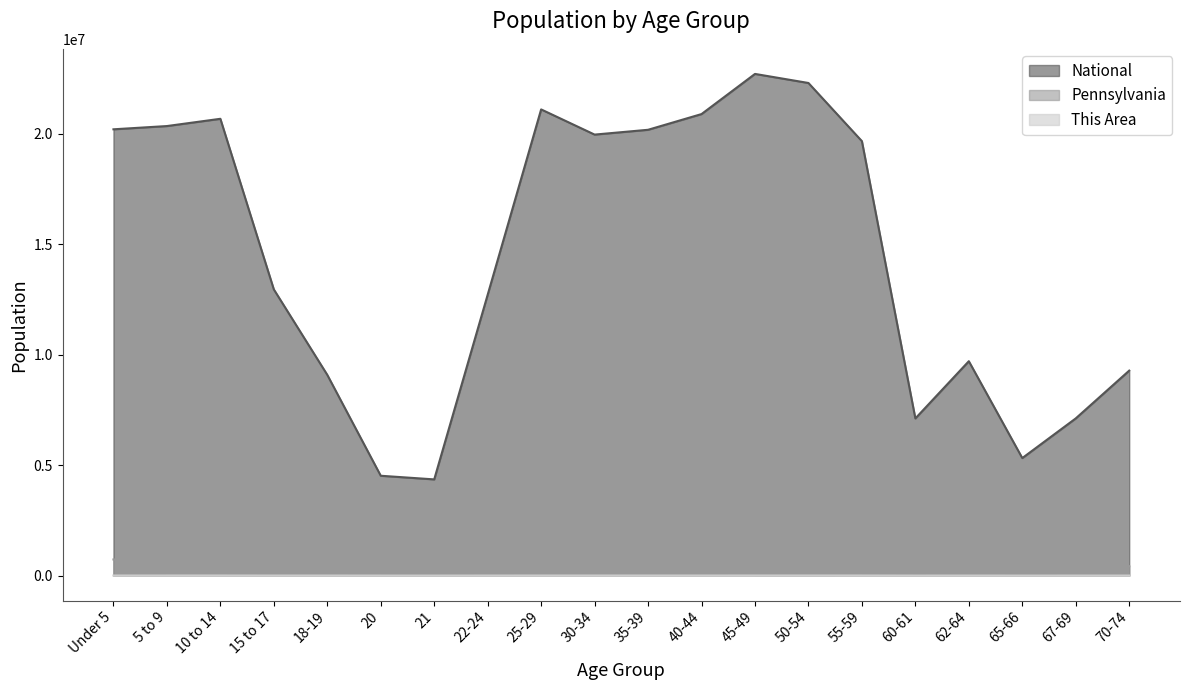

True or false: Pennsylvania and National cross at least once.

False